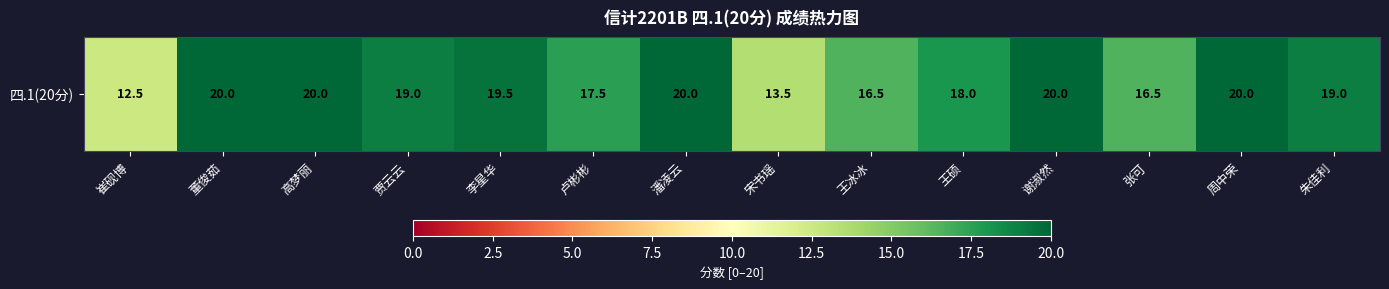

True or false: the data shows 20.0 at 潘凌云.

True